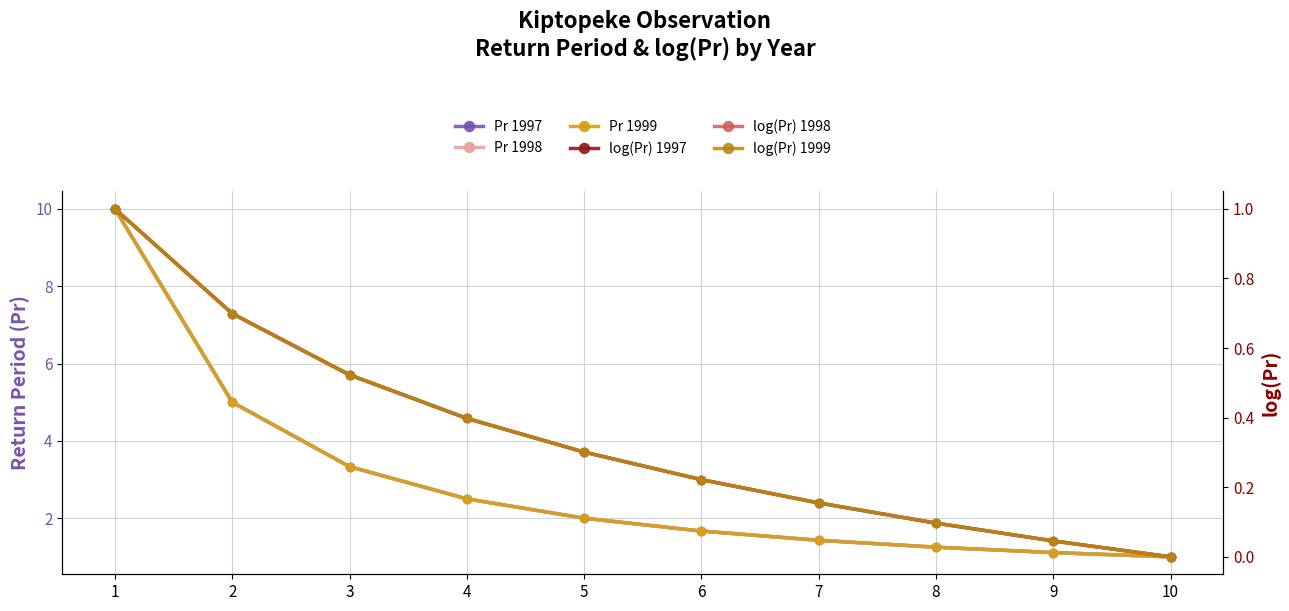

What is the average value of the log(Pr) 1999 series?

0.3